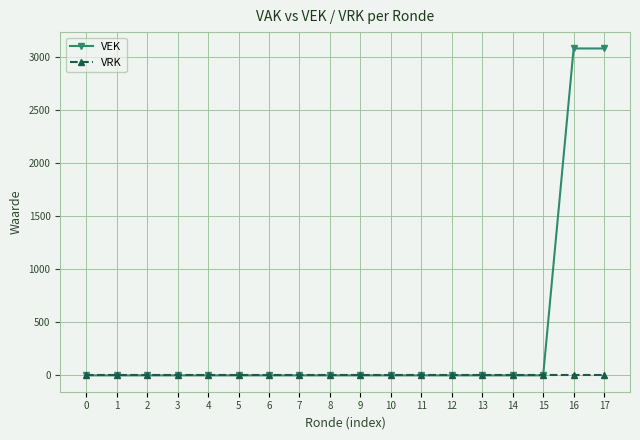

Count the number of data series in this chart.

2